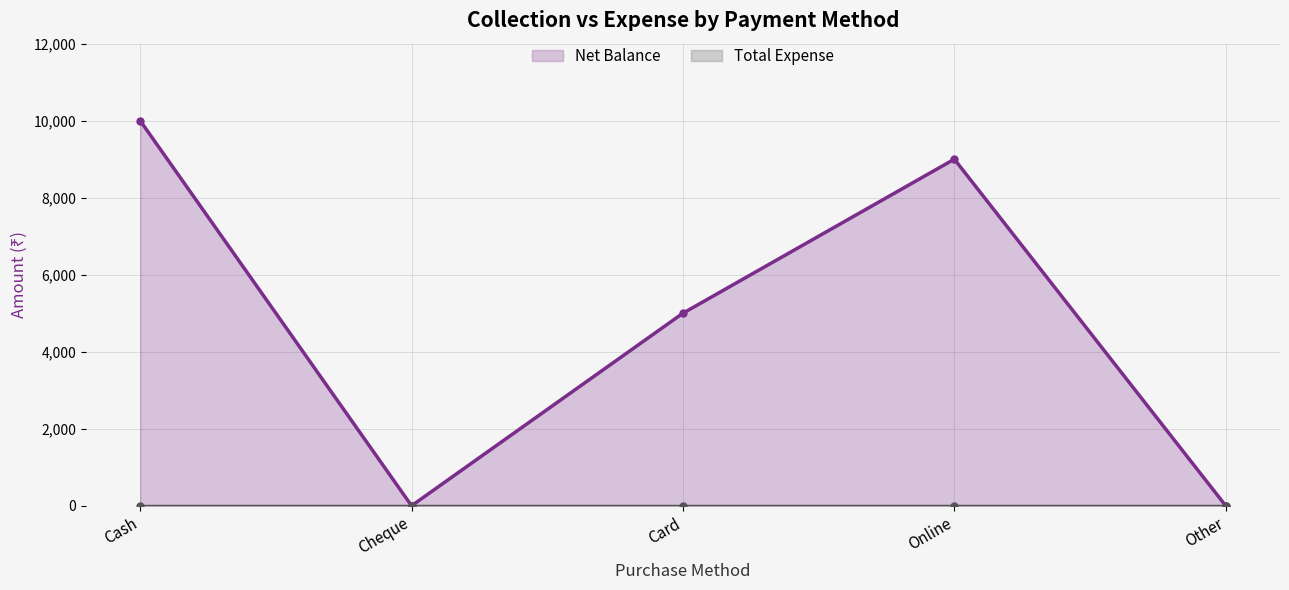

True or false: Net Balance (line) and Total Expense (line) cross at least once.

False